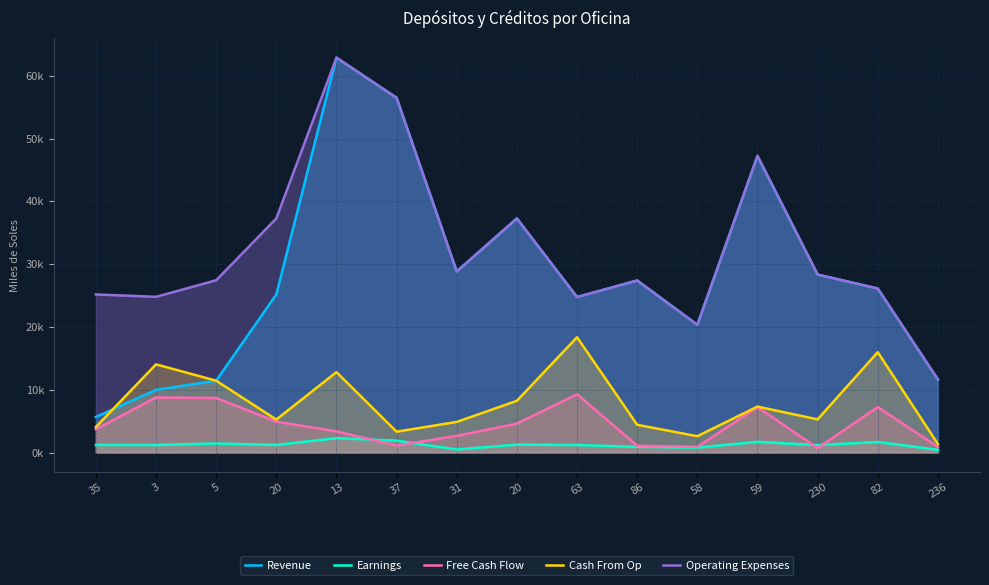

List the series in order of their peak value, lowest first.

Earnings, Free Cash Flow, Cash From Op, Revenue, Operating Expenses